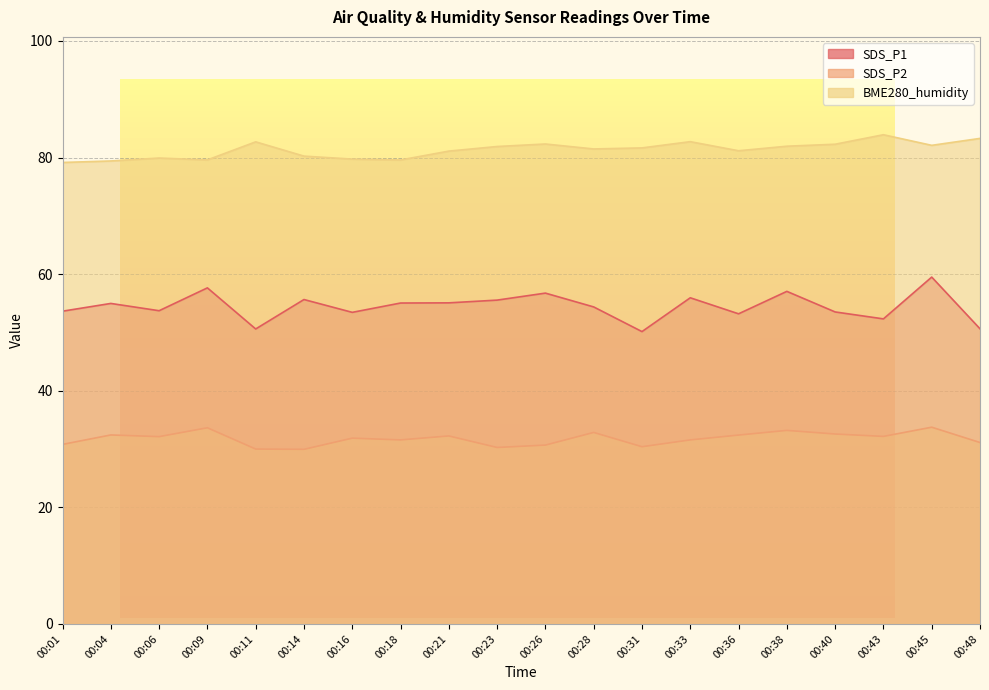

What is the difference between the SDS_P1 values at 00:40 and 00:38?

3.5